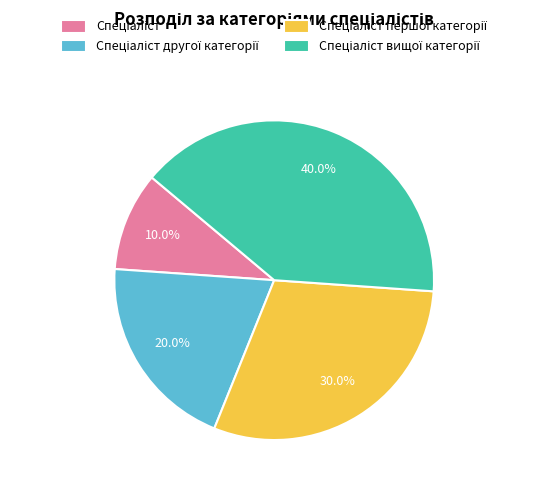

Is there a majority slice in this chart?

No